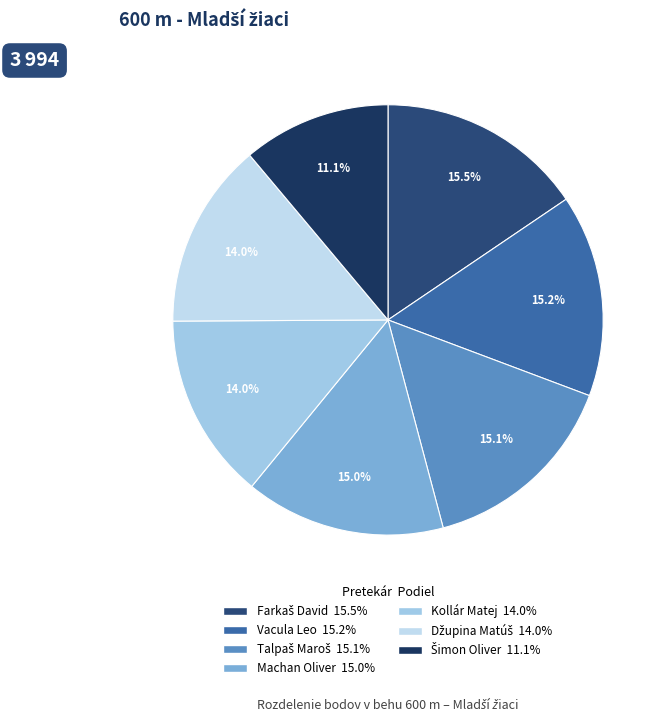

Does Machan Oliver represent more than half of the total?

No